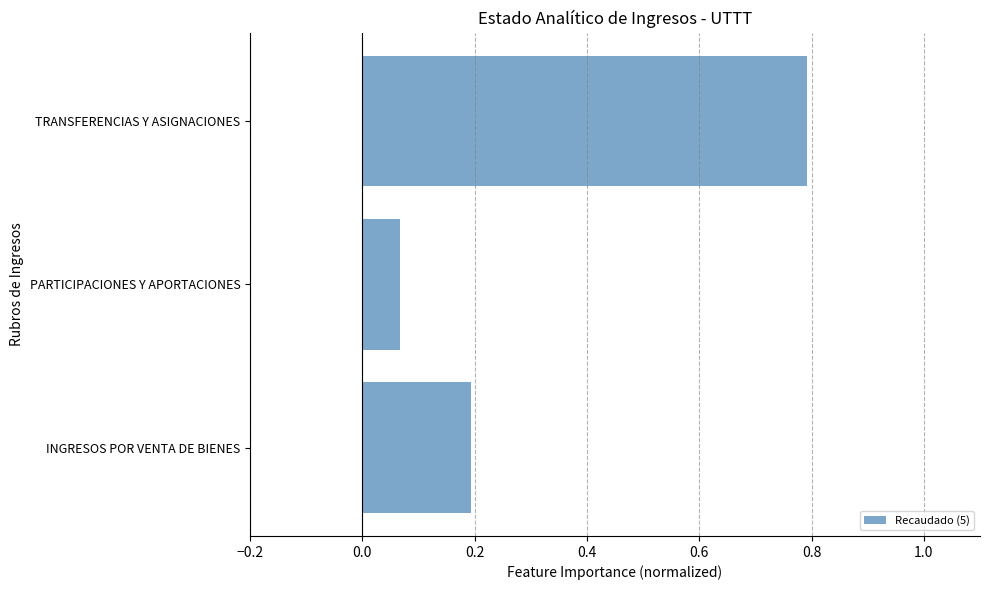

List the labels in order of value, largest first.

TRANSFERENCIAS Y ASIGNACIONES, INGRESOS POR VENTA DE BIENES, PARTICIPACIONES Y APORTACIONES